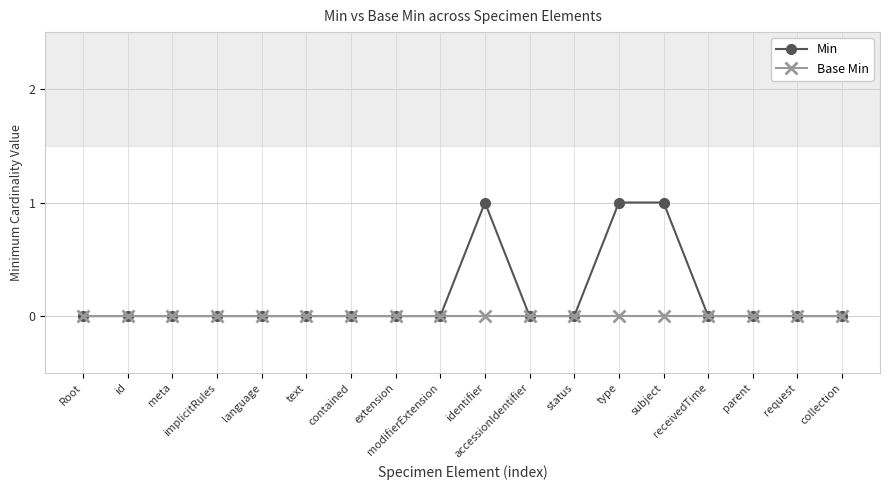

Reading left to right, list all the values displayed in this chart.

Min: 0	0	0	0	0	0	0	0	0	1	0	0	1	1	0	0	0	0
Base Min: 0	0	0	0	0	0	0	0	0	0	0	0	0	0	0	0	0	0